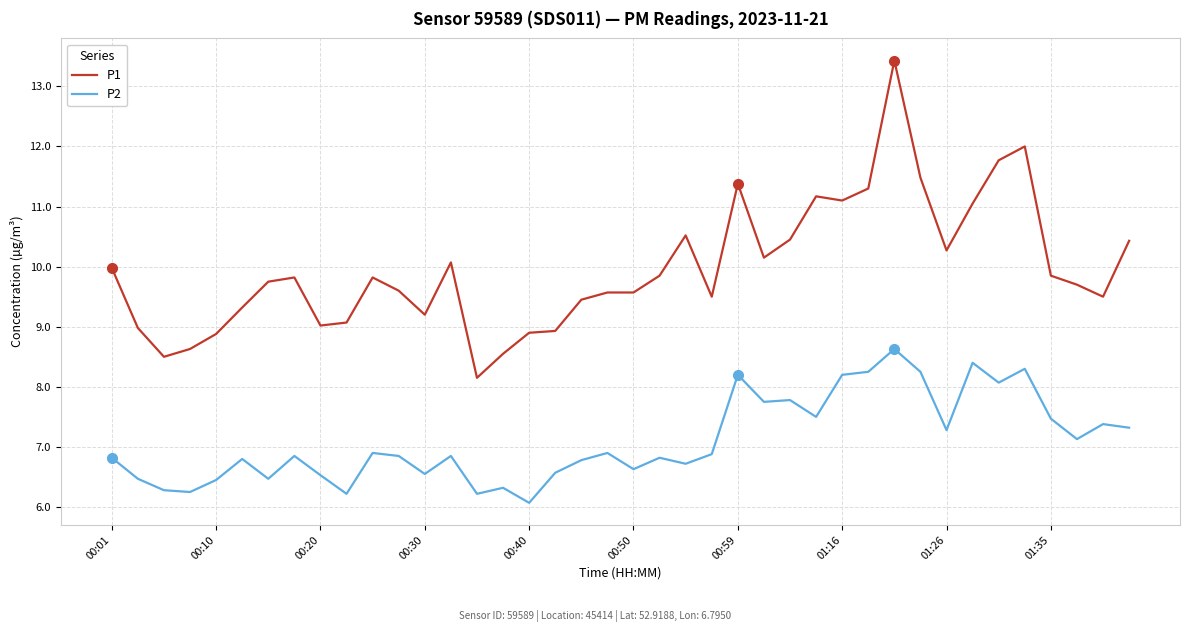

What is the smallest value displayed?

6.1